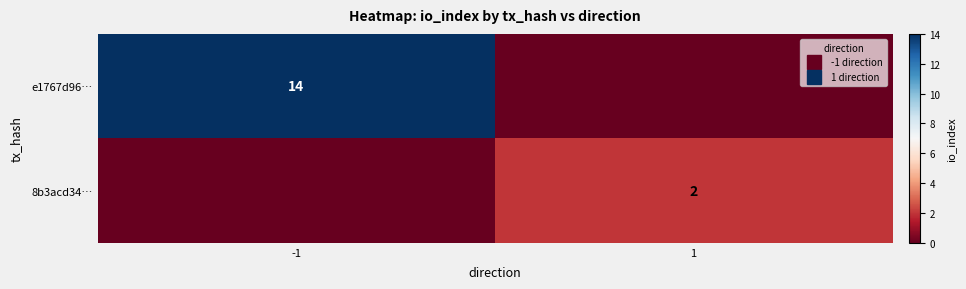

List the series in order of their overall mean, lowest first.

8b3acd34…, e1767d96…